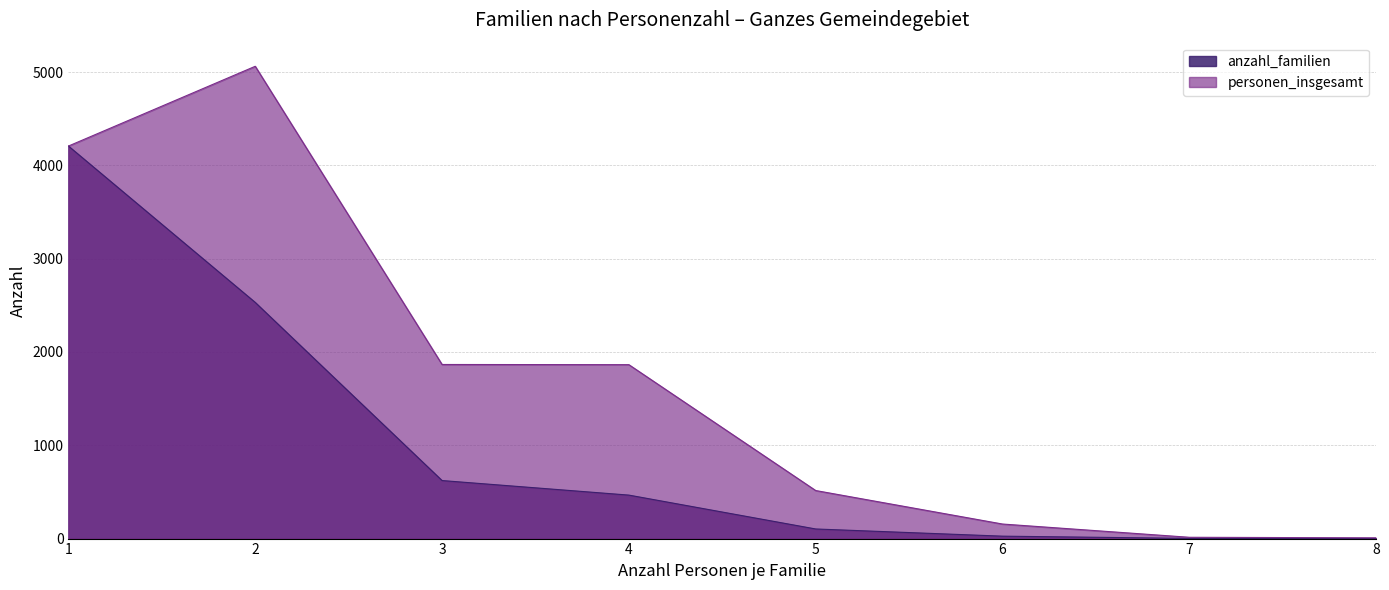

What is the maximum value shown in the chart?

5062